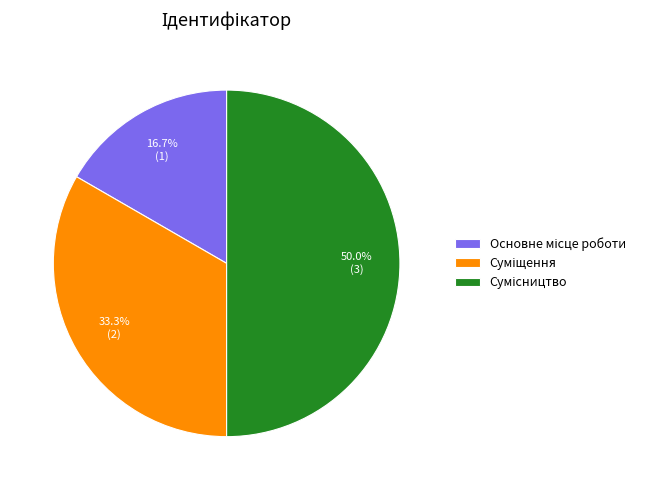

Which has a higher value, Суміщення or Сумісництво?

Сумісництво